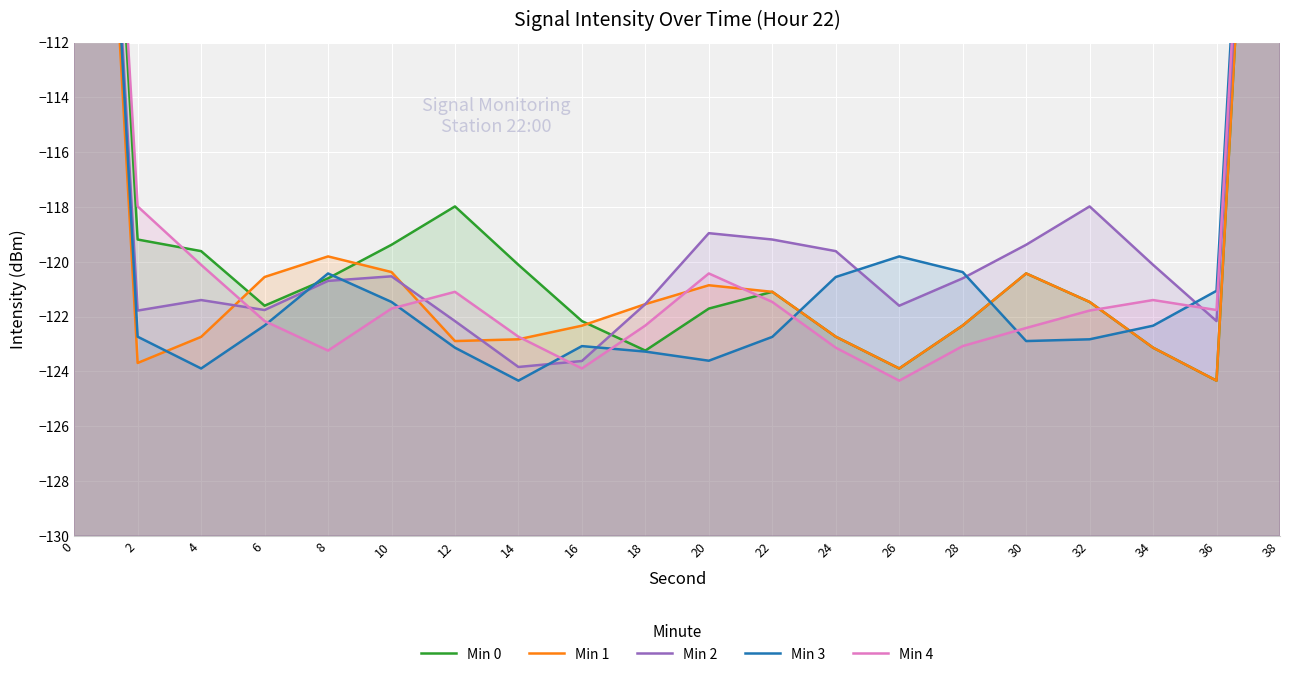

Reading left to right, what are all the values shown in this chart?

Min 0: 0=-78.6	2=-119.2	4=-119.6	6=-121.6	8=-120.6	10=-119.4	12=-118.0	14=-120.1	16=-122.2	18=-123.2	20=-121.7	22=-121.1	24=-122.7	26=-123.9	28=-122.3	30=-120.4	32=-121.5	34=-123.1	36=-124.3	38=-82.0
Min 1: 0=-82.0	2=-123.7	4=-122.7	6=-120.6	8=-119.8	10=-120.4	12=-122.9	14=-122.8	16=-122.3	18=-121.5	20=-120.9	22=-121.1	24=-122.7	26=-123.9	28=-122.3	30=-120.4	32=-121.5	34=-123.1	36=-124.3	38=-82.0
Min 2: 0=-81.1	2=-121.8	4=-121.4	6=-121.8	8=-120.7	10=-120.5	12=-122.2	14=-123.8	16=-123.6	18=-121.5	20=-119.0	22=-119.2	24=-119.6	26=-121.6	28=-120.6	30=-119.4	32=-118.0	34=-120.1	36=-122.2	38=-82.8
Min 3: 0=-80.7	2=-122.7	4=-123.9	6=-122.3	8=-120.4	10=-121.5	12=-123.1	14=-124.3	16=-123.1	18=-123.3	20=-123.6	22=-122.7	24=-120.6	26=-119.8	28=-120.4	30=-122.9	32=-122.8	34=-122.3	36=-121.1	38=-80.2
Min 4: 0=-78.7	2=-118.0	4=-120.1	6=-122.2	8=-123.2	10=-121.7	12=-121.1	14=-122.7	16=-123.9	18=-122.3	20=-120.4	22=-121.5	24=-123.1	26=-124.3	28=-123.1	30=-122.4	32=-121.8	34=-121.4	36=-121.8	38=-81.1